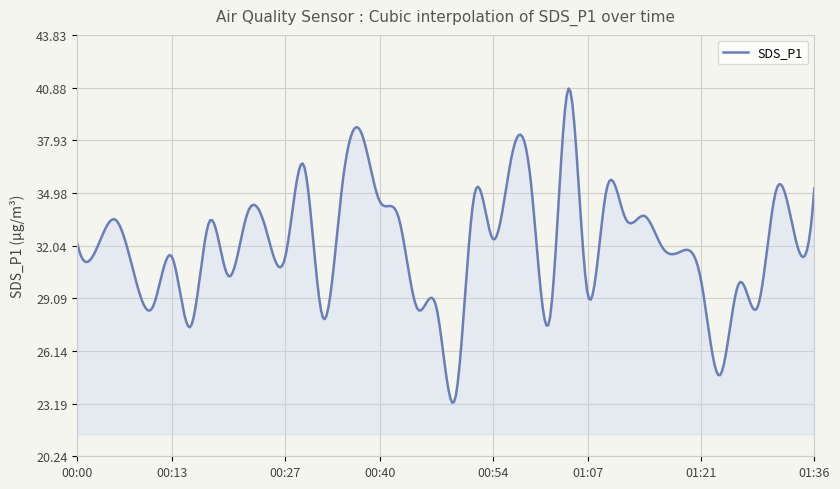

True or false: there are more than 0 points higher than both neighbors.

True